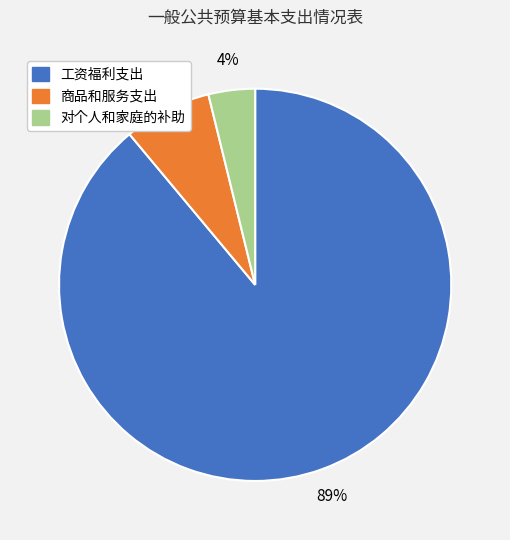

True or false: 商品和服务支出 accounts for 18% of the total.

False